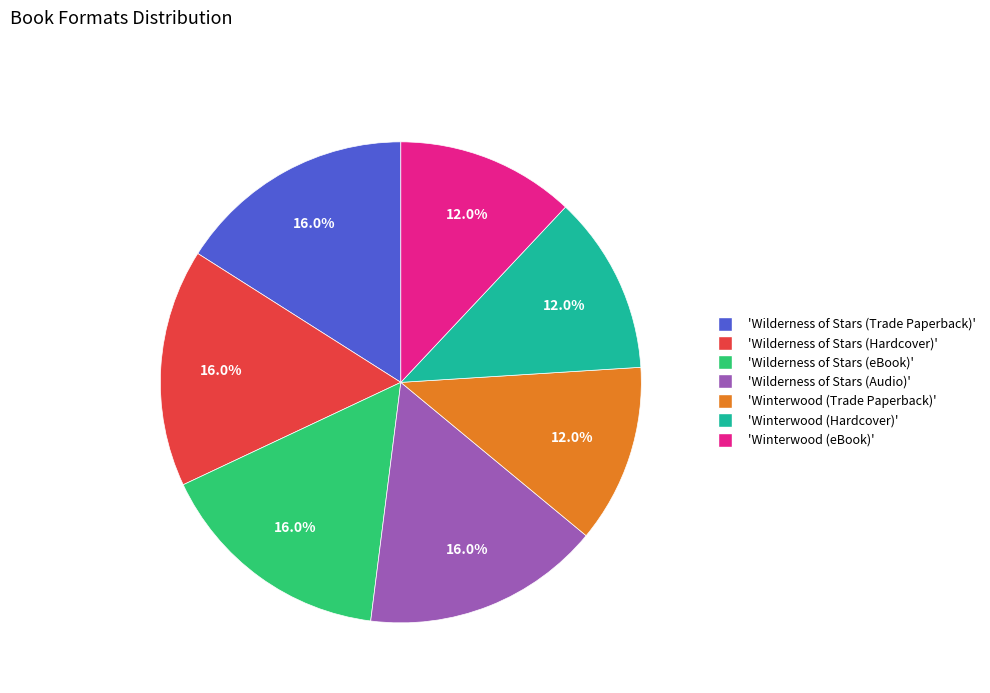

Does any single category account for the majority?

No